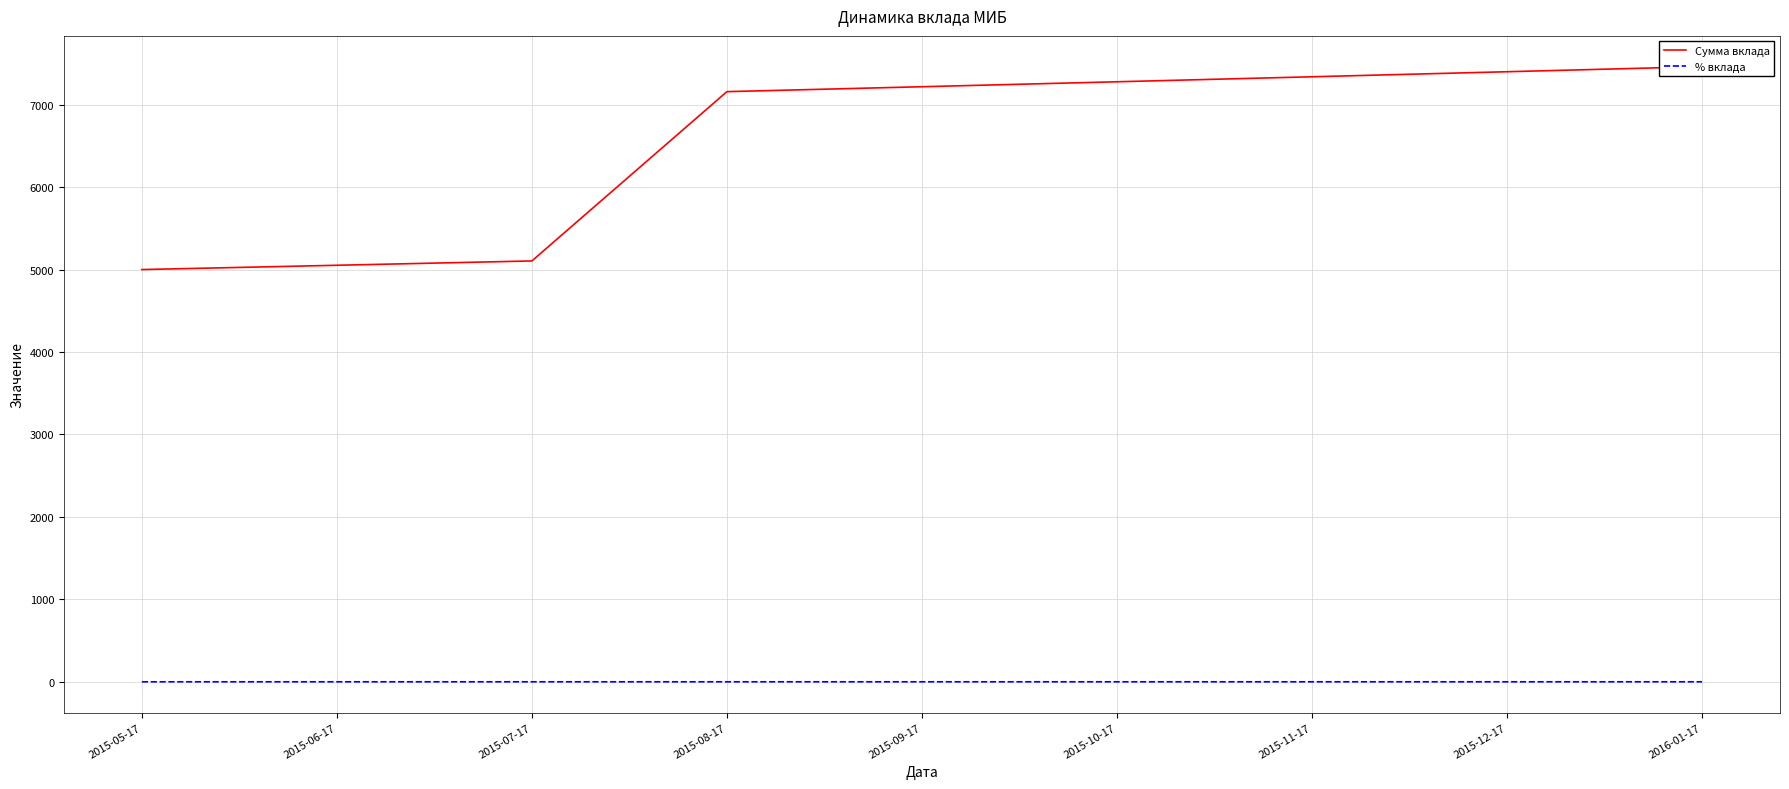

The value of Сумма вклада at 2015-10-17 is 10178.5. True or false?

False